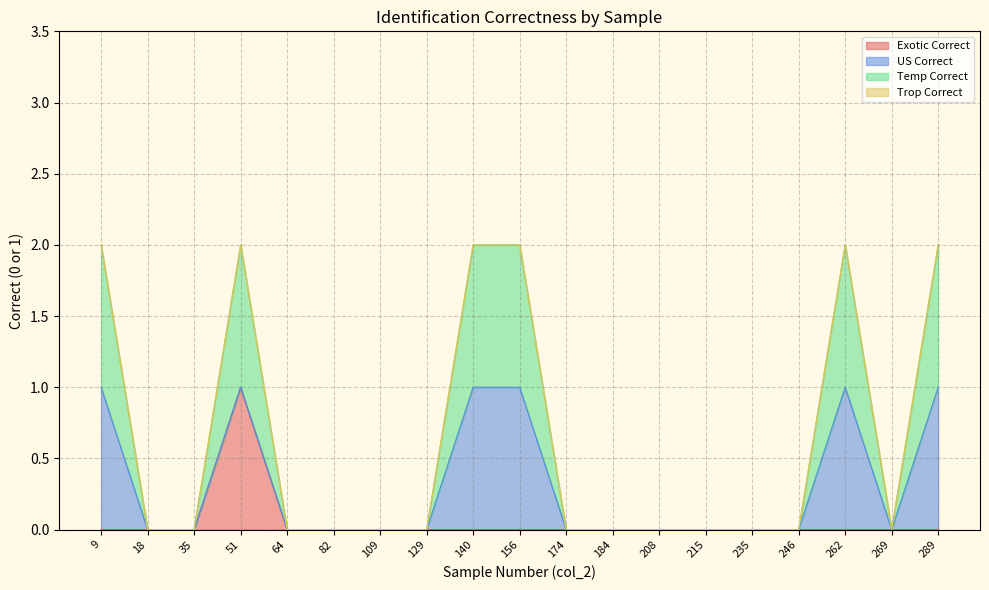

In Temp Correct, how many points are lower than both neighbors (excluding endpoints)?

1